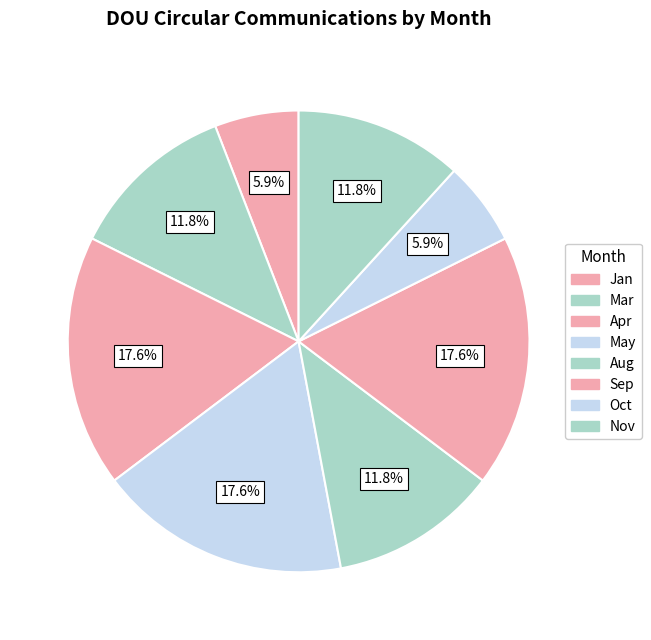

Which category has the smallest portion of the pie?

Jan